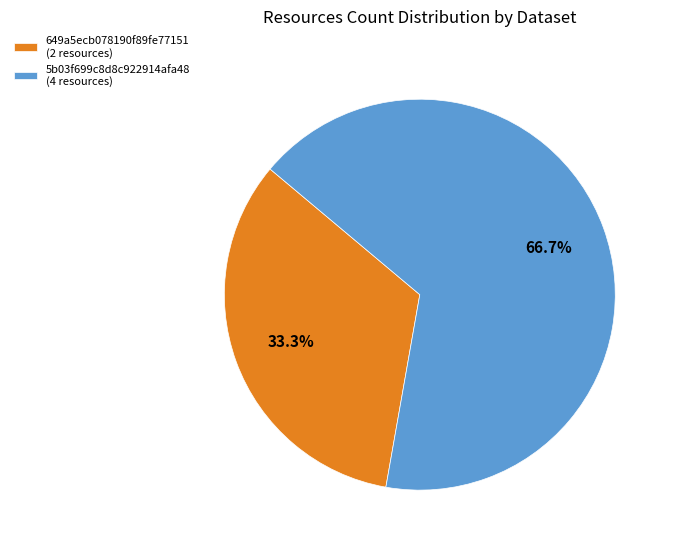

To the nearest percent, what is the combined percentage of 5b03f699c8d8c922914afa48 and 649a5ecb078190f89fe77151?

100%